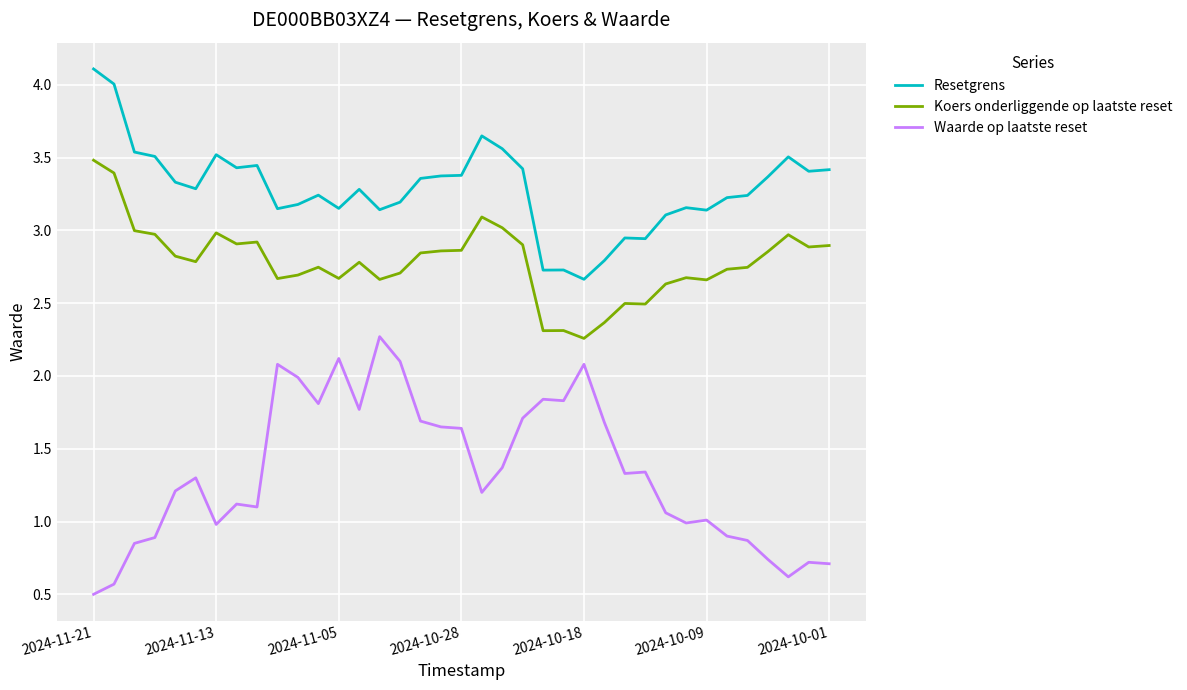

Which series has the largest total across all categories?

Resetgrens